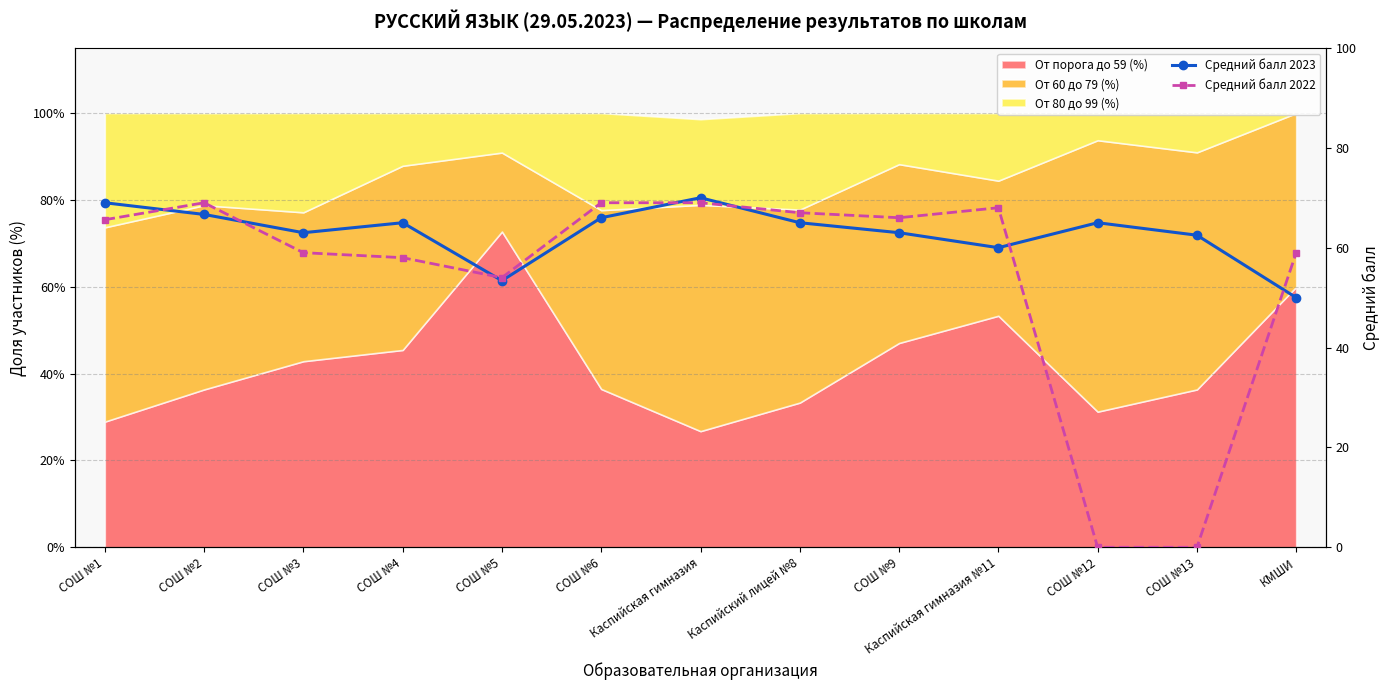

Does the chart have visible grid lines?

Yes